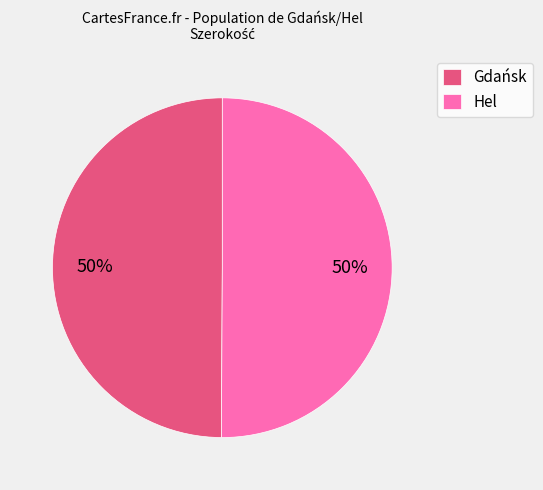

Is it true that Hel is 50% of the pie?

True